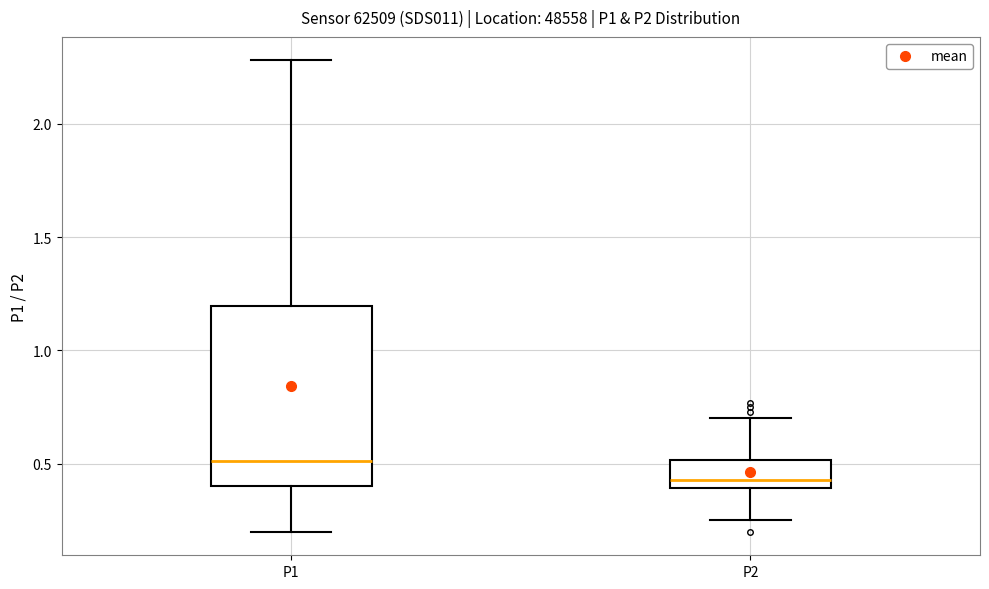

Reading left to right, transcribe this box plot: for each box, give where its median line is, the range the box spans, and where its two whiskers end, as read against the y-axis. The values are not printed on the chart, so give them approximately, as read against the axis.

P1: median 0.50, box 0.40 to 1.20, whiskers 0.20 to 2.30
P2: median 0.45, box 0.40 to 0.50, whiskers 0.25 to 0.70